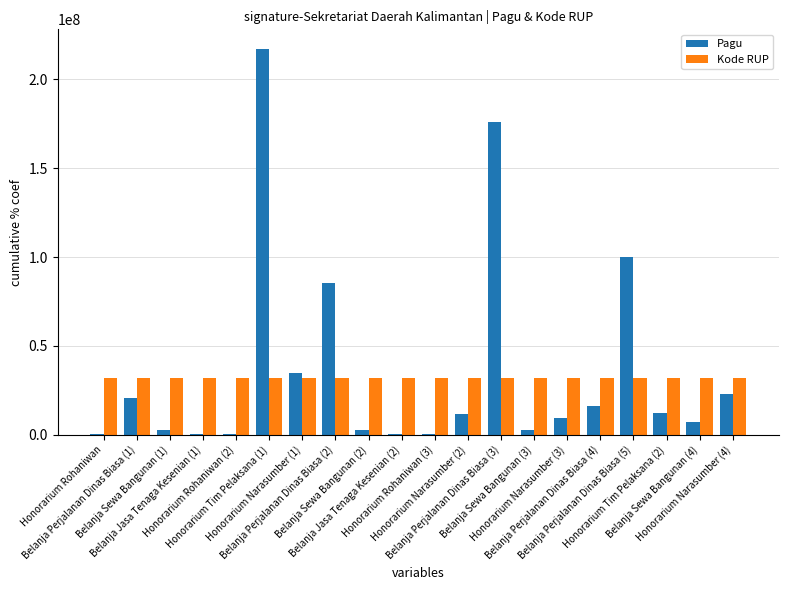

Is the value of Kode RUP at Belanja Jasa Tenaga Kesenian (1) greater than the value of Pagu at Honorarium Rohaniwan (3)?

Yes